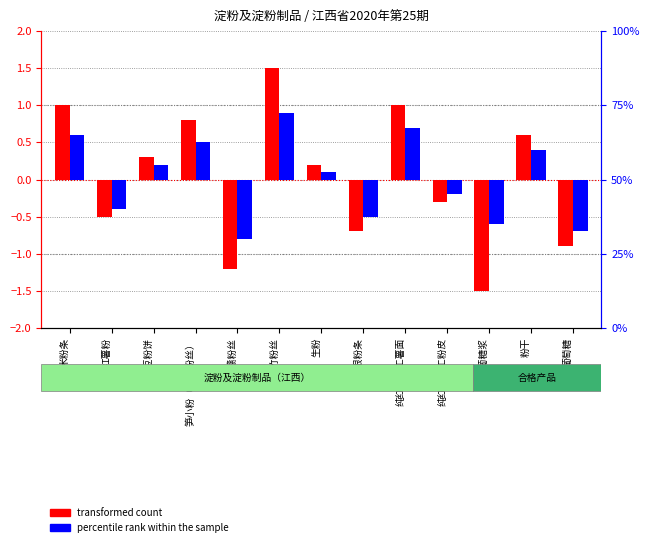

How many values in the transformed count series are below 0?

6